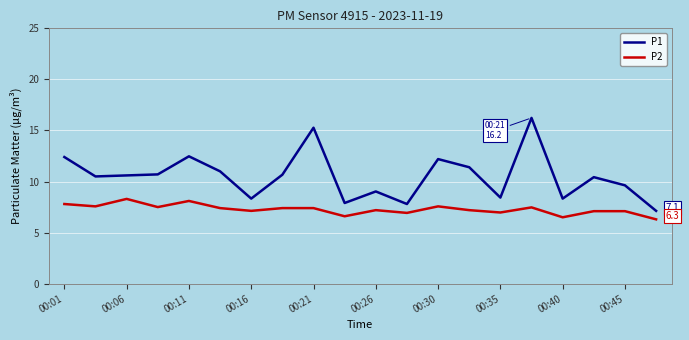

True or false: P2 and P1 intersect in this chart.

False